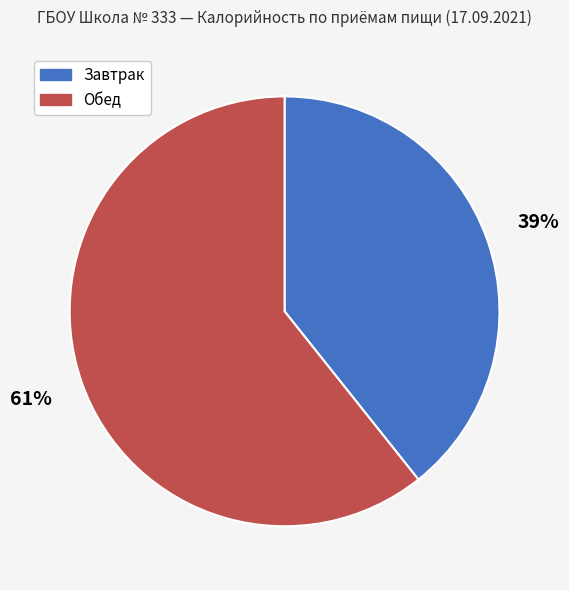

To the nearest percent, what portion does Завтрак represent?

39%